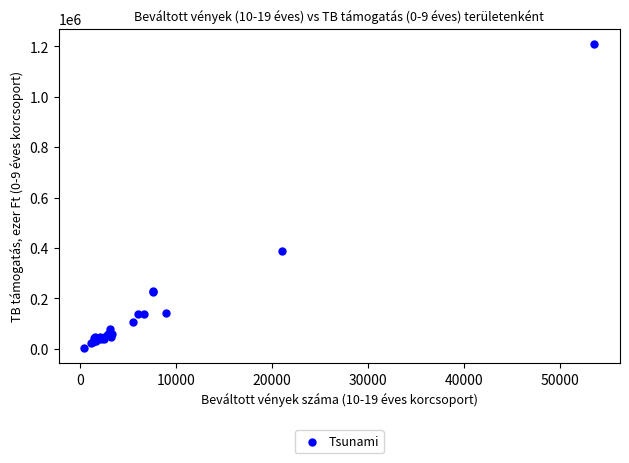

What Y value in the scatter plot is closest to 606291?

386849.2